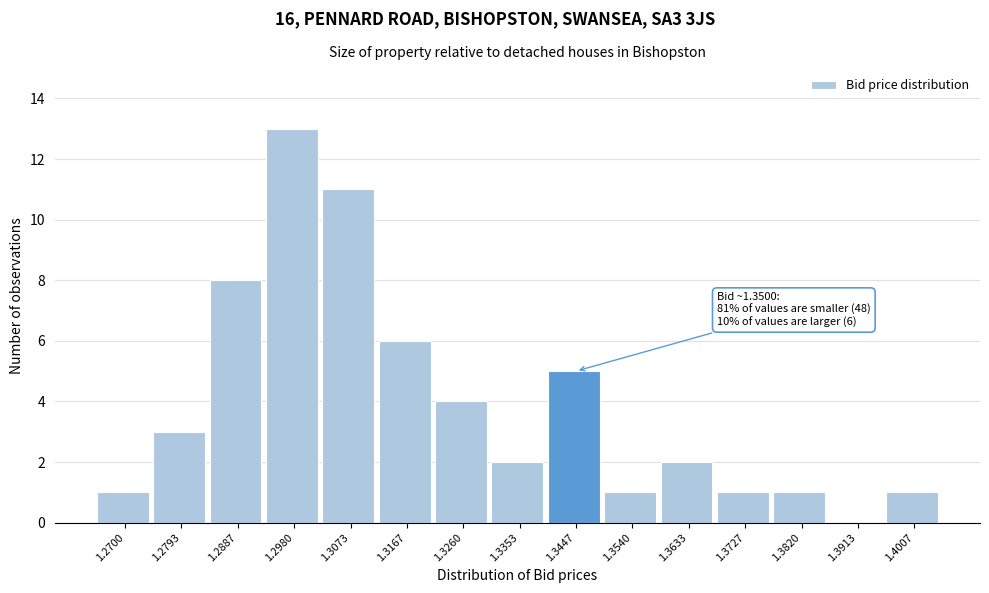

Reading left to right, list all the values displayed in this chart.

1.2700=1	1.2793=3	1.2887=8	1.2980=13	1.3073=11	1.3167=6	1.3260=4	1.3353=2	1.3447=5	1.3540=1	1.3633=2	1.3727=1	1.3820=1	1.3913=0	1.4007=1